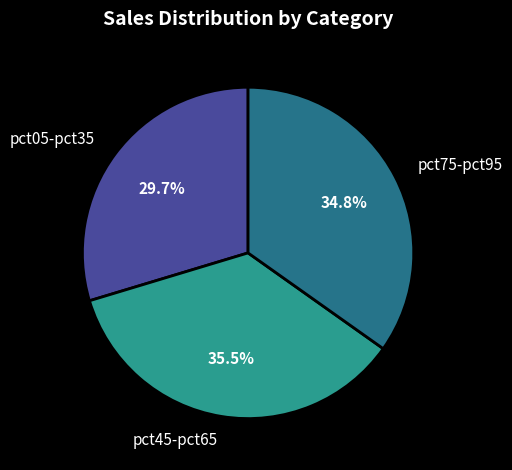

Does any single category account for the majority?

No